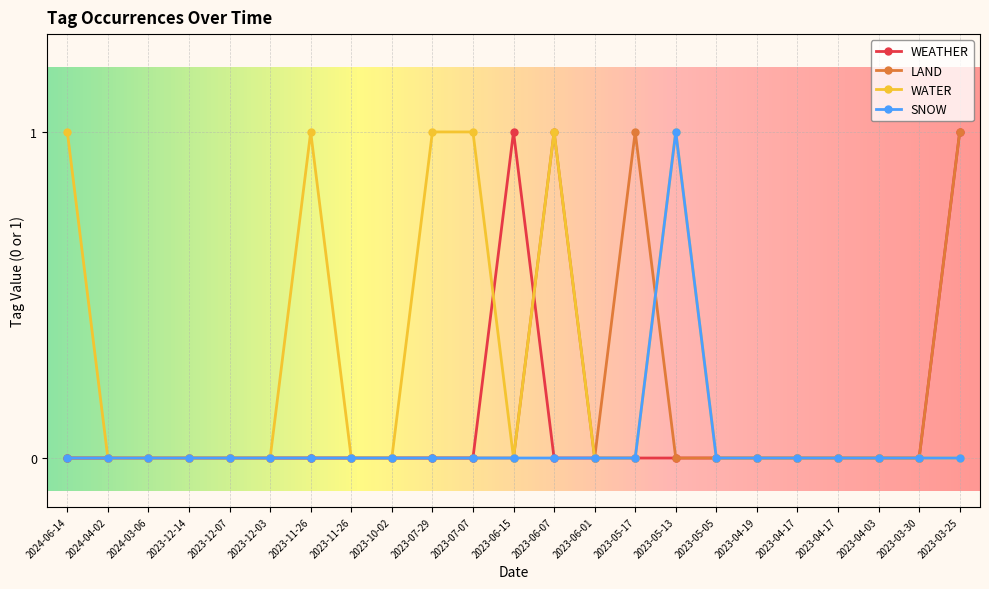

How many data points does each series have?

23